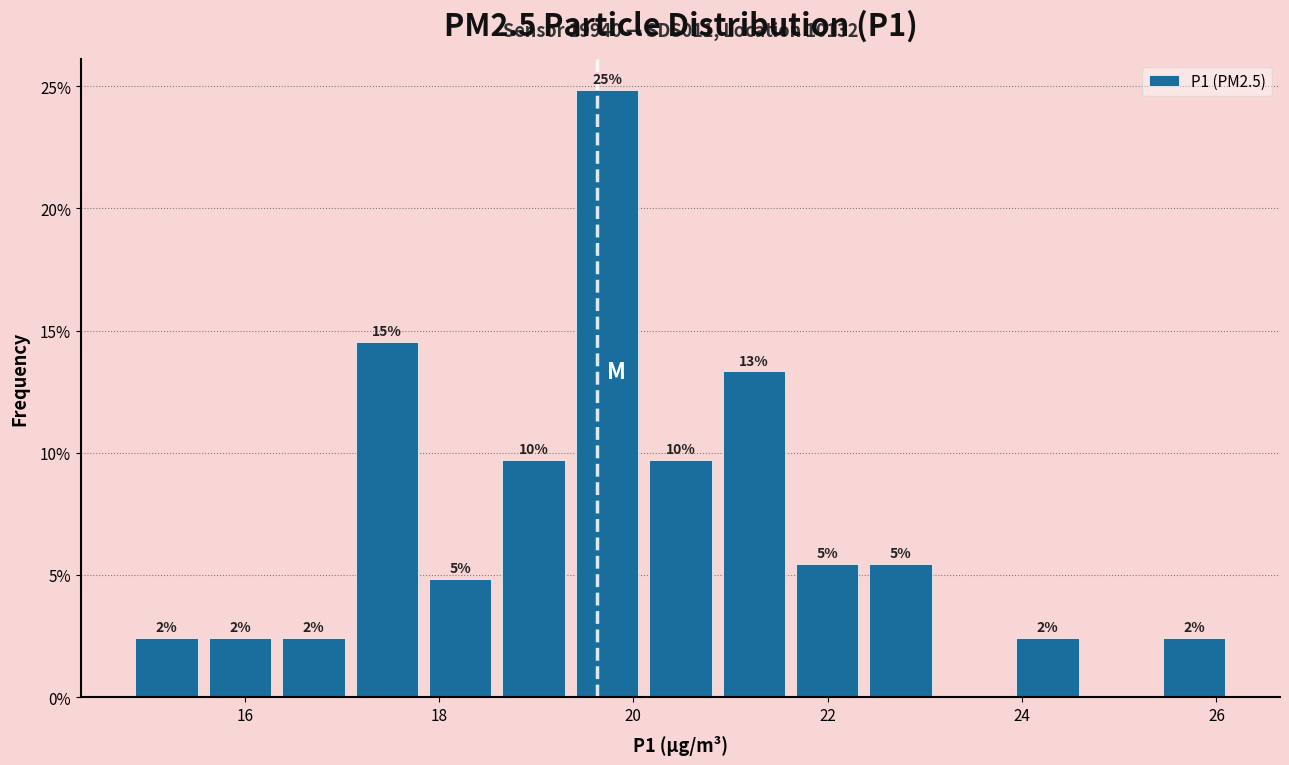

Read against the x-axis, roughly where is the centre of the tallest bar?

19.8